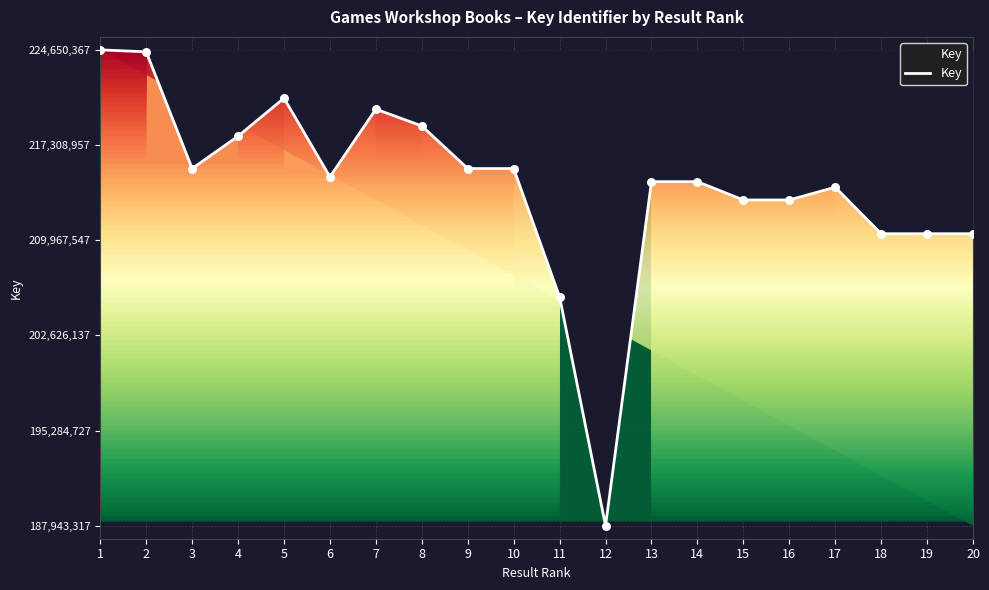

What is the change in value from 2 to 3?

-9003107